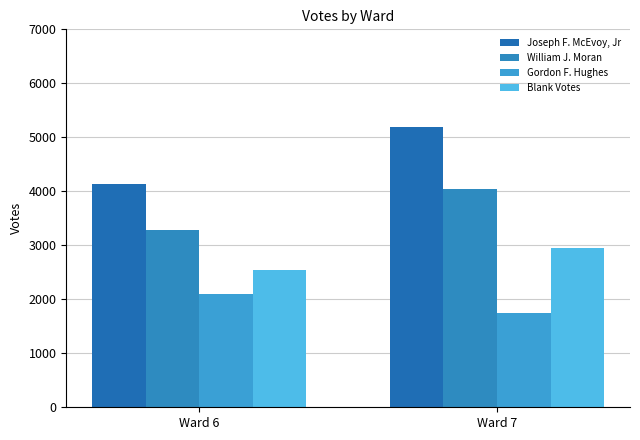

What is the average value of the Joseph F. McEvoy, Jr series?

4662